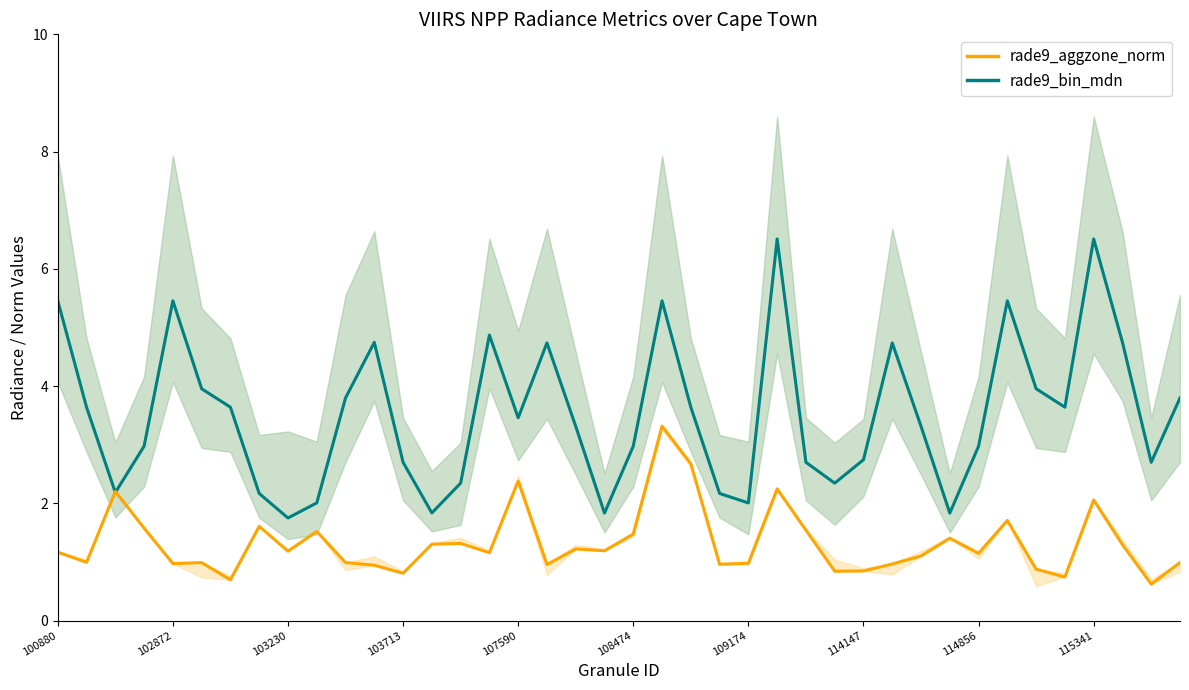

How many series are shown in this chart?

2